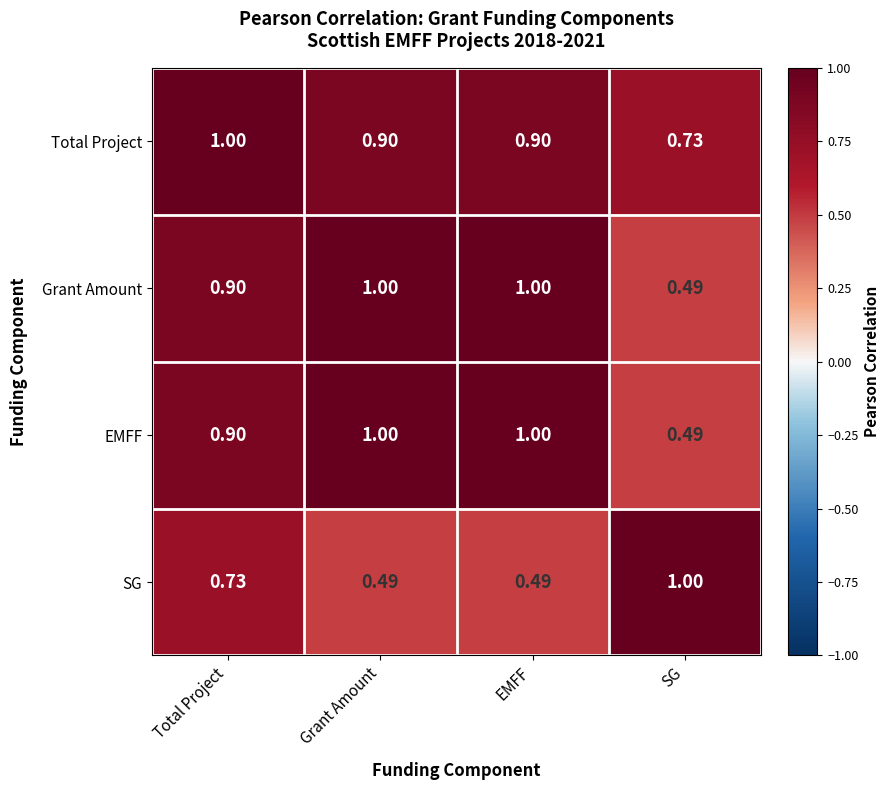

At which label is EMFF closest to 0?

SG